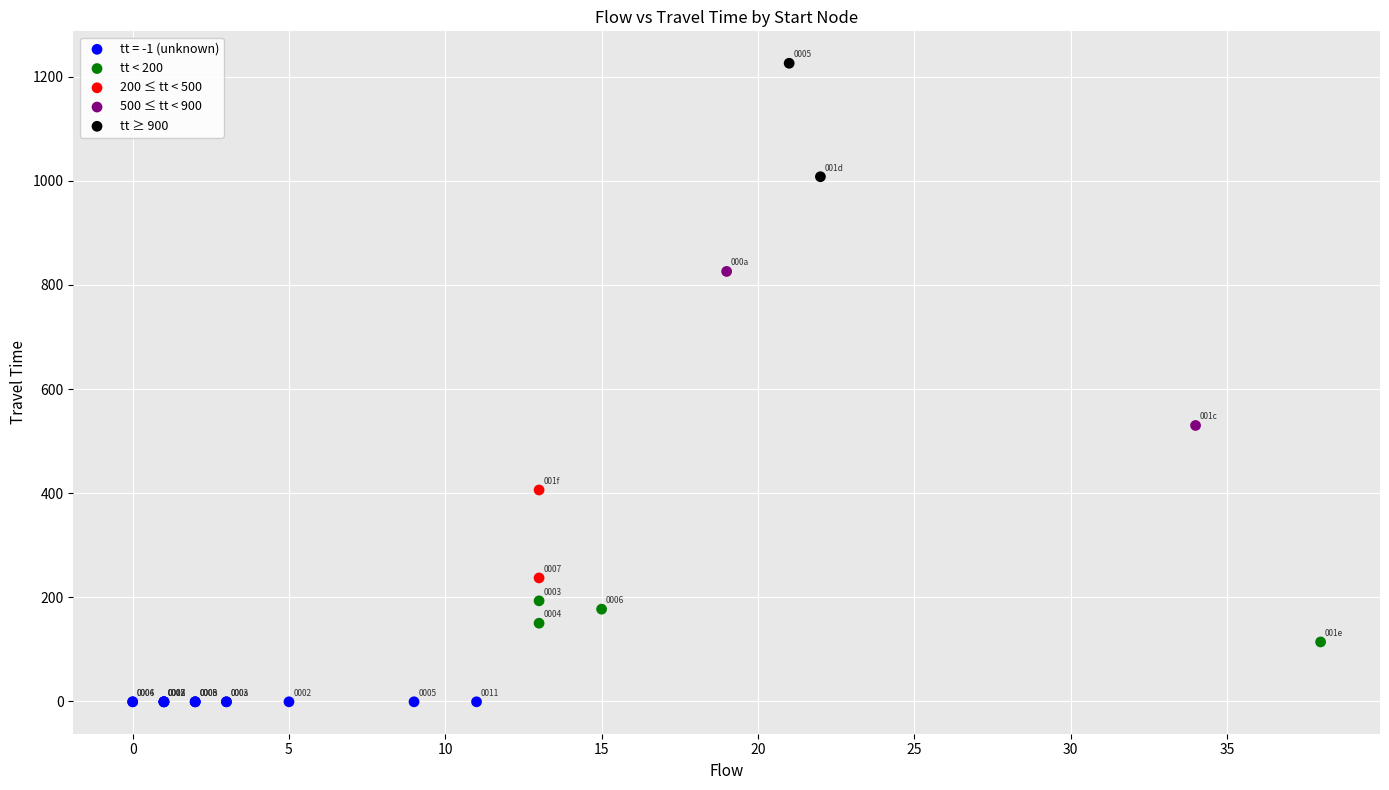

What are all the series names shown in the legend?

tt = -1 (unknown), tt < 200, 200 ≤ tt < 500, 500 ≤ tt < 900, tt ≥ 900